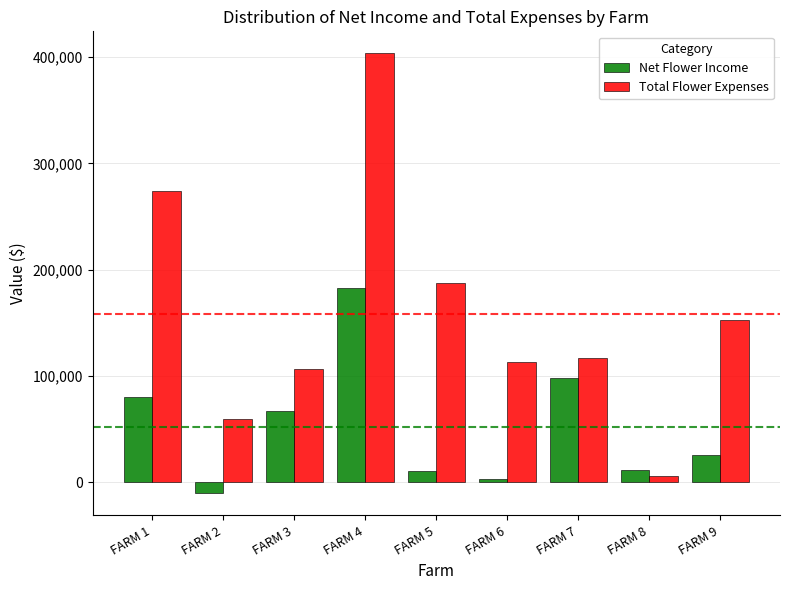

Is it true that Net Flower Income equals 107797 at FARM 3?

False